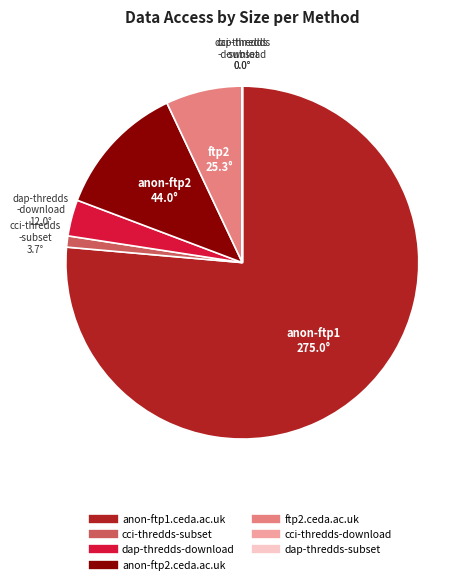

True or false: cci-thredds-subset accounts for 11% of the total.

False